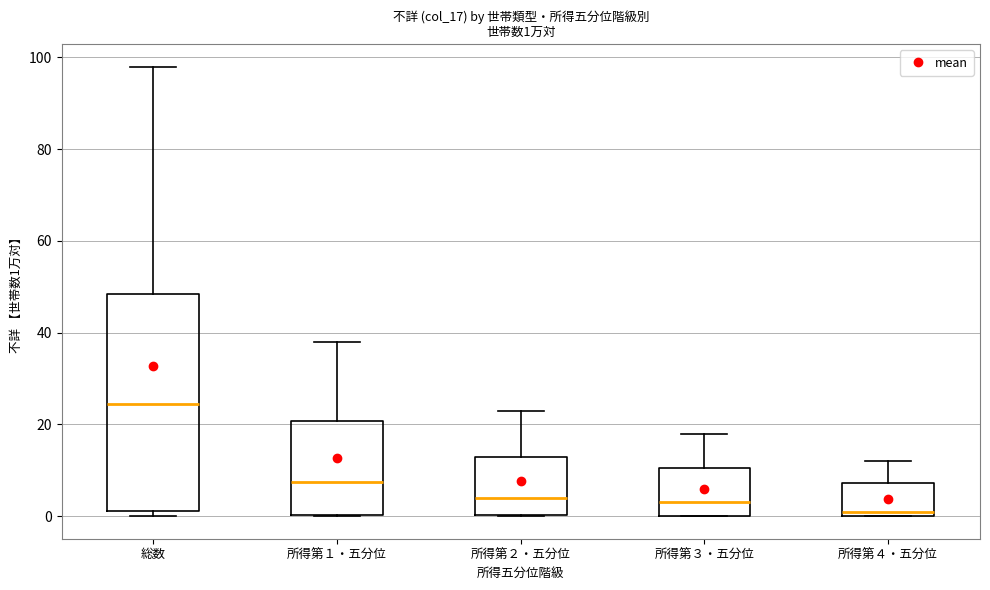

Which box has the highest median line?

総数